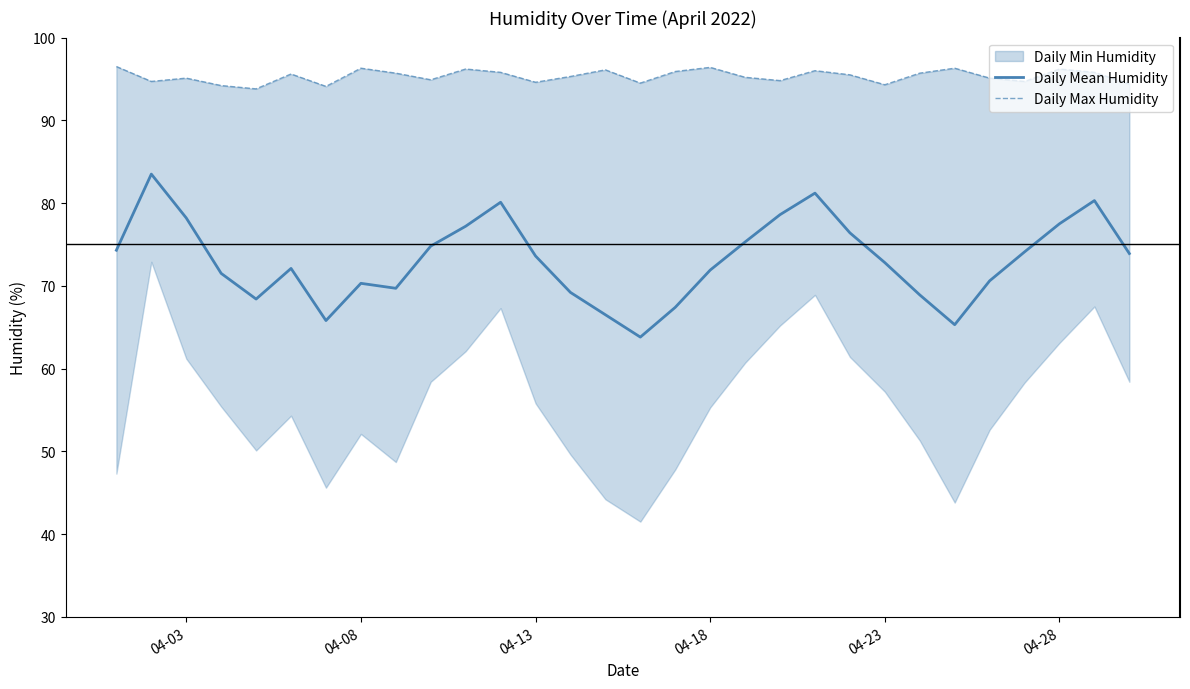

What is the maximum value for Daily Mean Humidity?

83.5